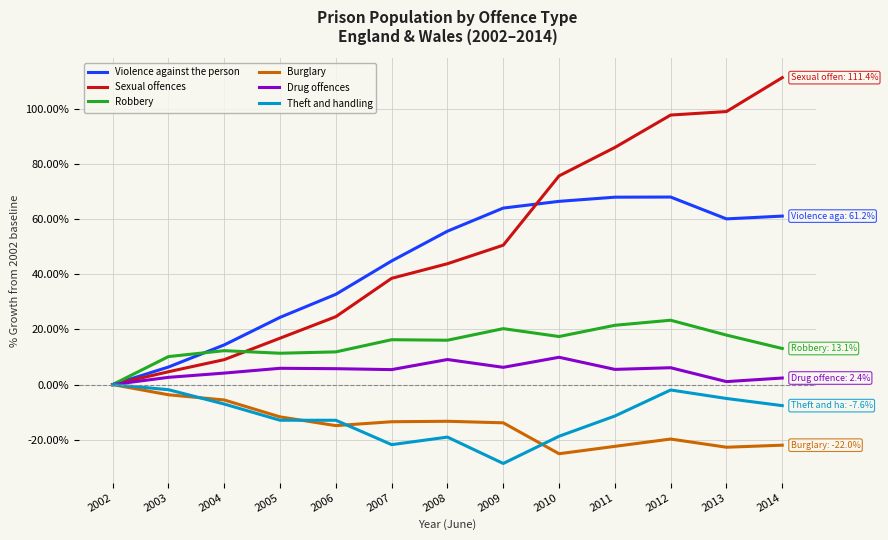

Read the Sexual offences value at 2009.

50.6